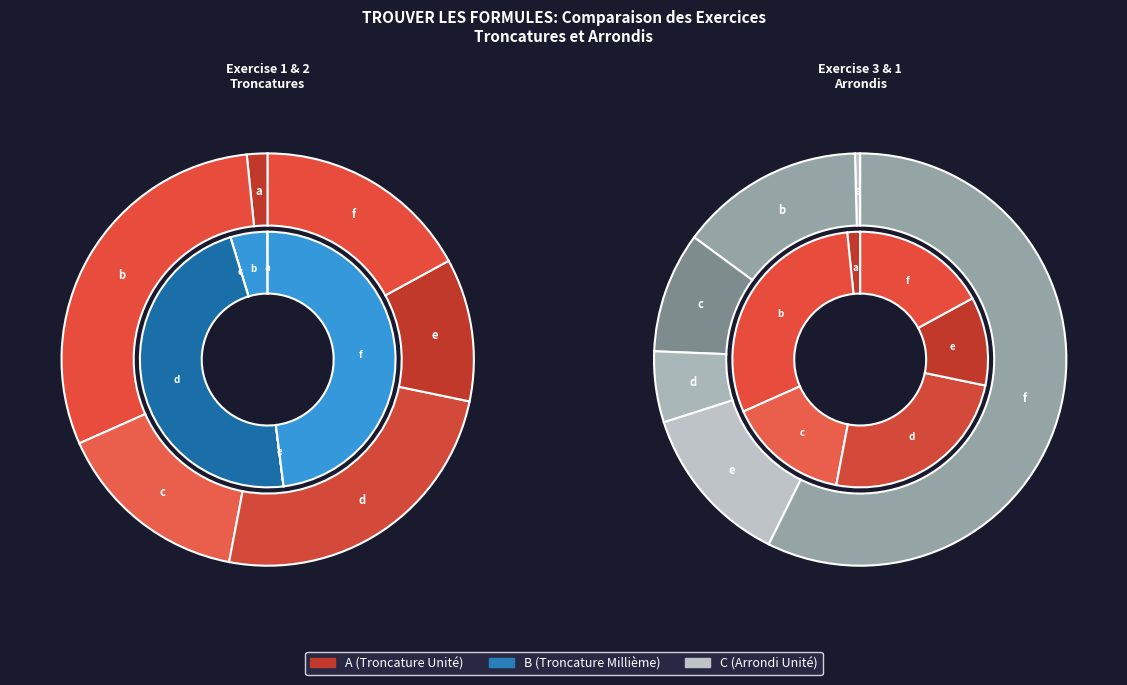

To the nearest percent, what percentage of the pie is e?

13%